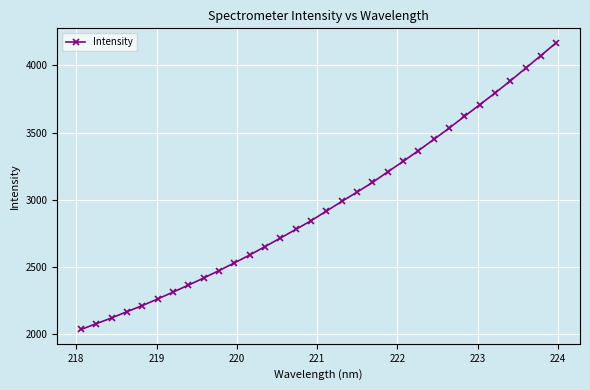

What is the sum of all values?

94706.7